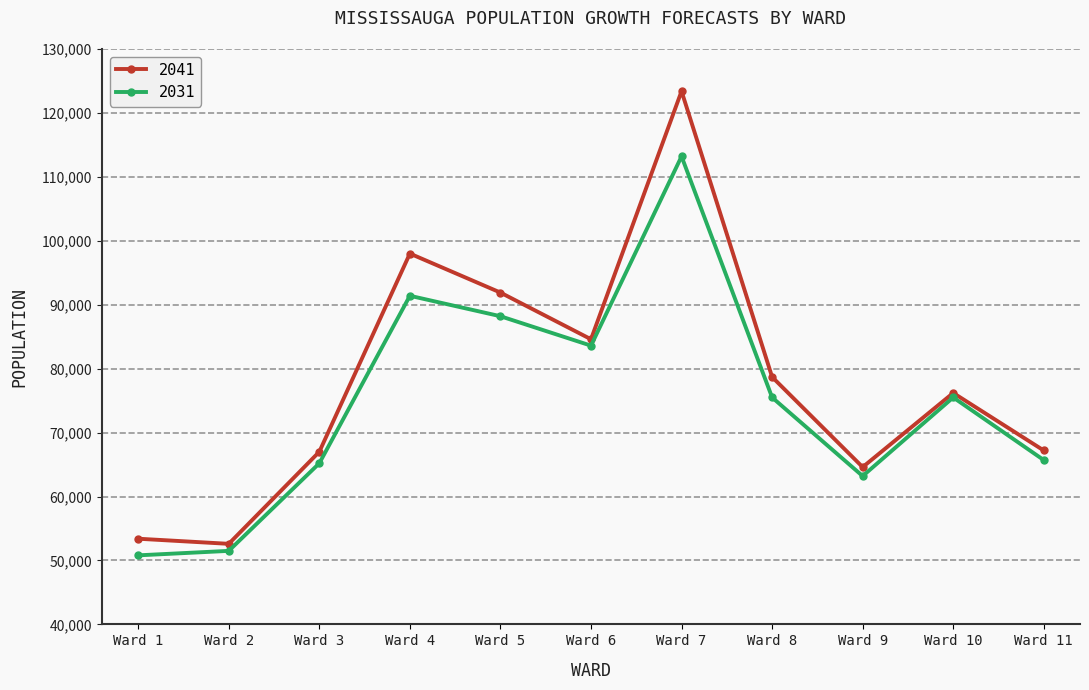

True or false: 2031 has a value of 18612 at Ward 2.

False